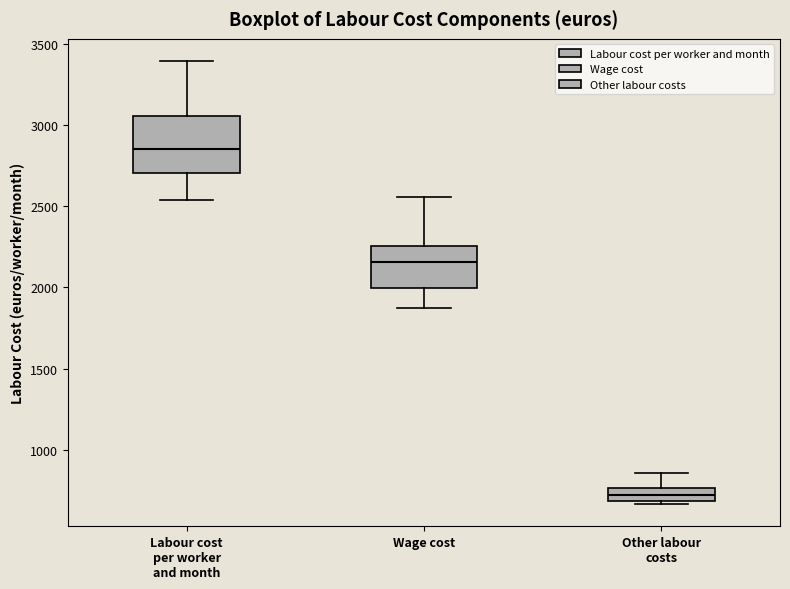

Comparing the boxes themselves (not the whiskers), which one is the tallest?

Labour cost per worker and month